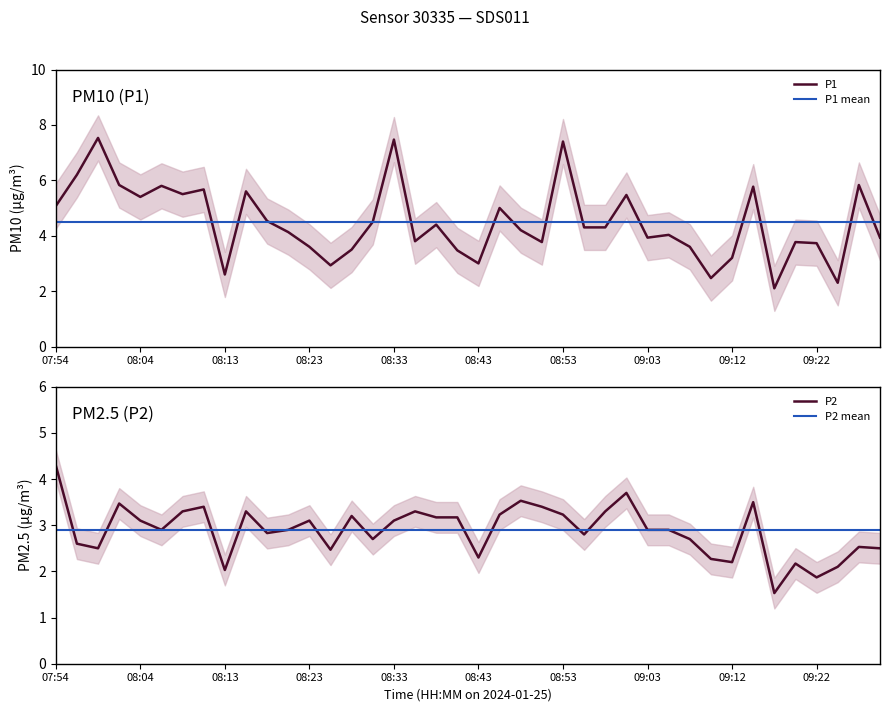

At which category is the sum across all series the highest?

08:53